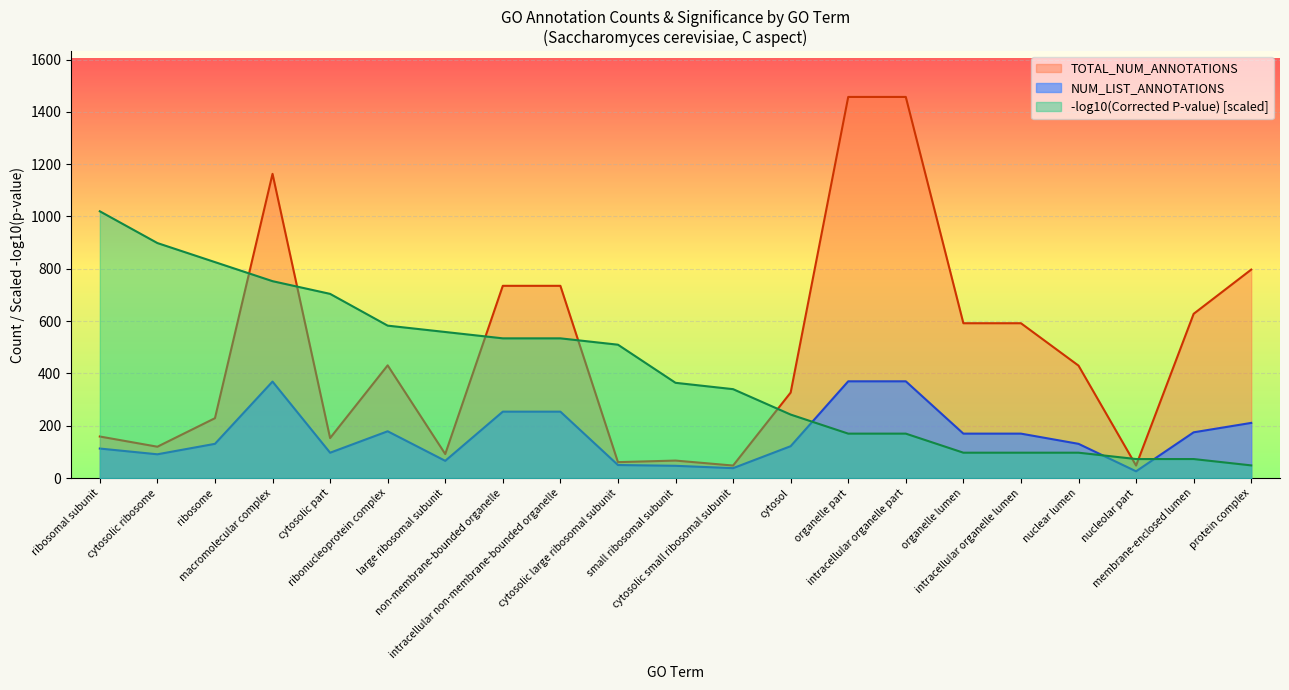

How many interior local valleys does the TOTAL_NUM_ANNOTATIONS series have?

6